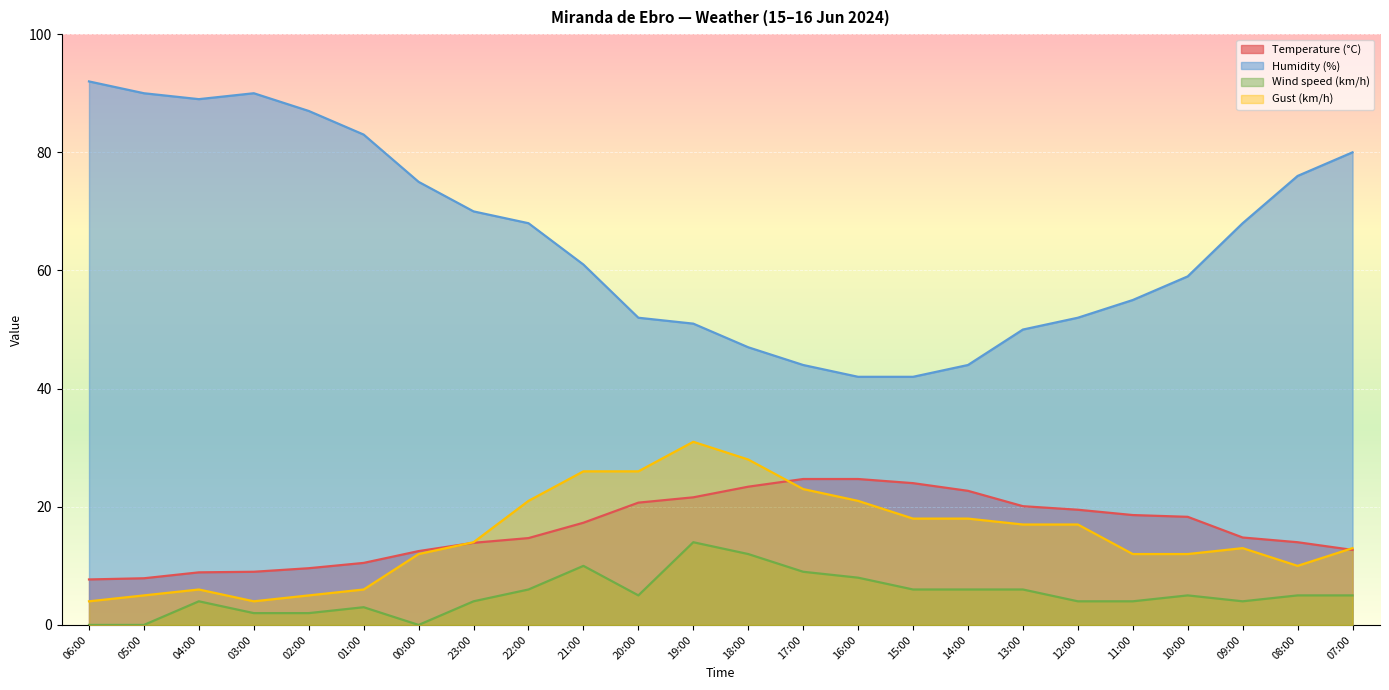

How many distinct data groups are displayed?

4